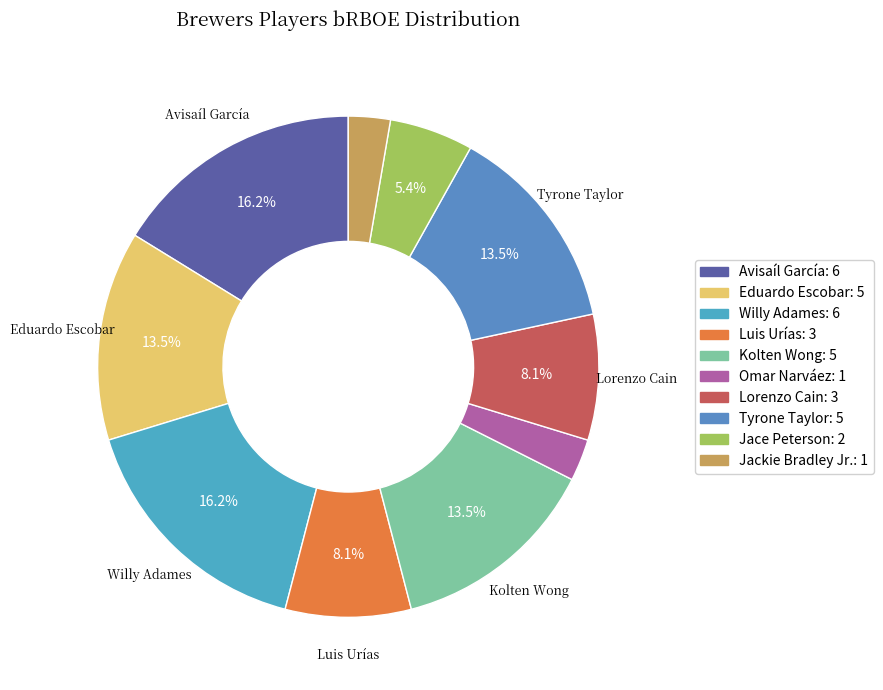

To the nearest percent, what is the average slice percentage?

10%